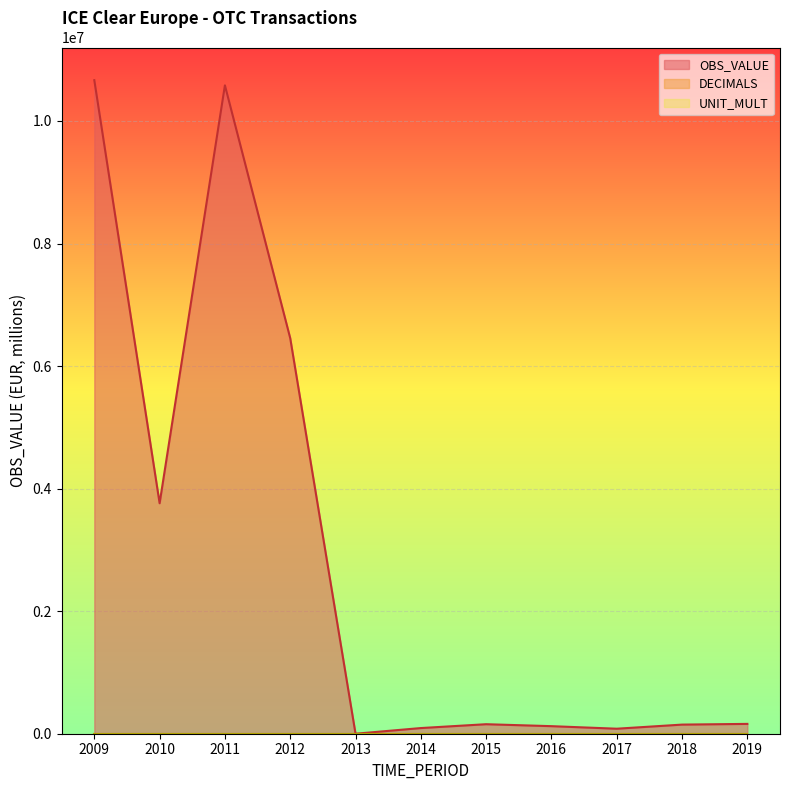

Reading left to right, what are all the values shown in this chart?

OBS_VALUE: 10665567.0	3761233.8	10581154.2	6454942.5	0.0	92395.6	155239.1	123377.8	81800.0	148782.8	160485.0
DECIMALS: 0.0	0.0	0.0	0.0	0.0	0.0	0.0	0.0	0.0	0.0	0.0
UNIT_MULT: 6.0	6.0	6.0	6.0	6.0	6.0	6.0	6.0	6.0	6.0	6.0